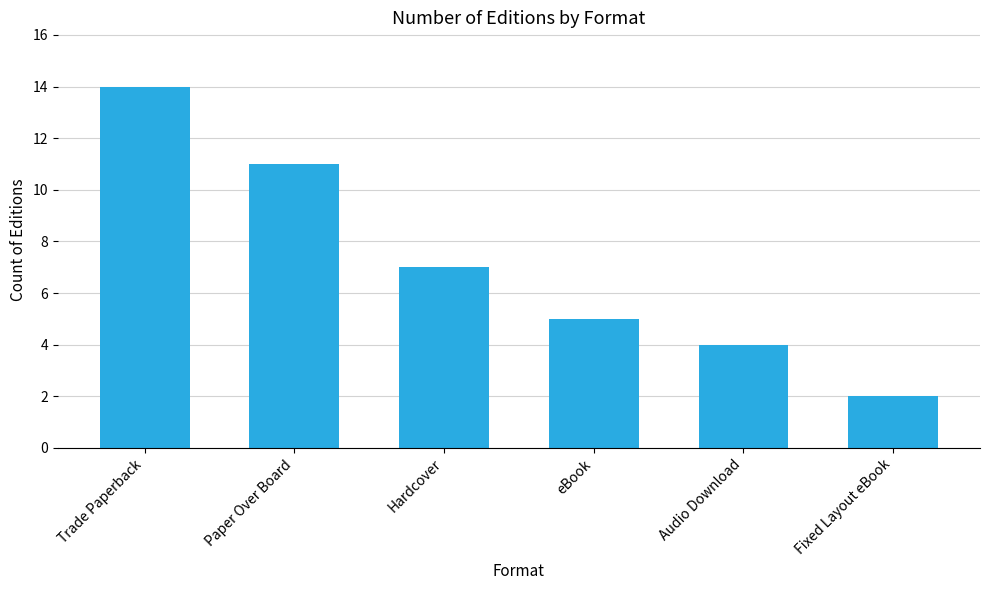

Reading left to right, what are all the values shown in this chart?

Trade Paperback=14	Paper Over Board=11	Hardcover=7	eBook=5	Audio Download=4	Fixed Layout eBook=2